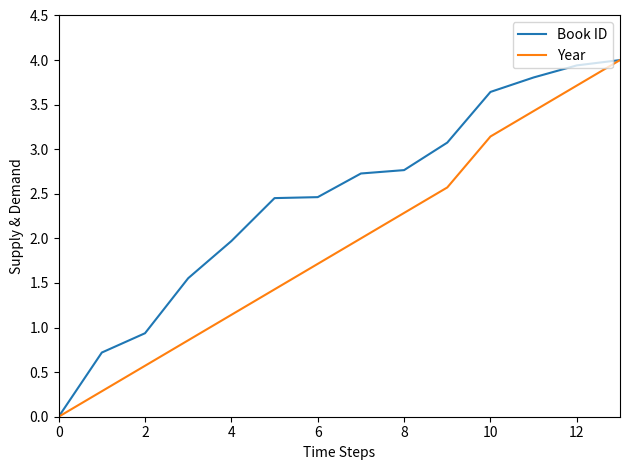

What is the highest value of the Book ID series?

4.0